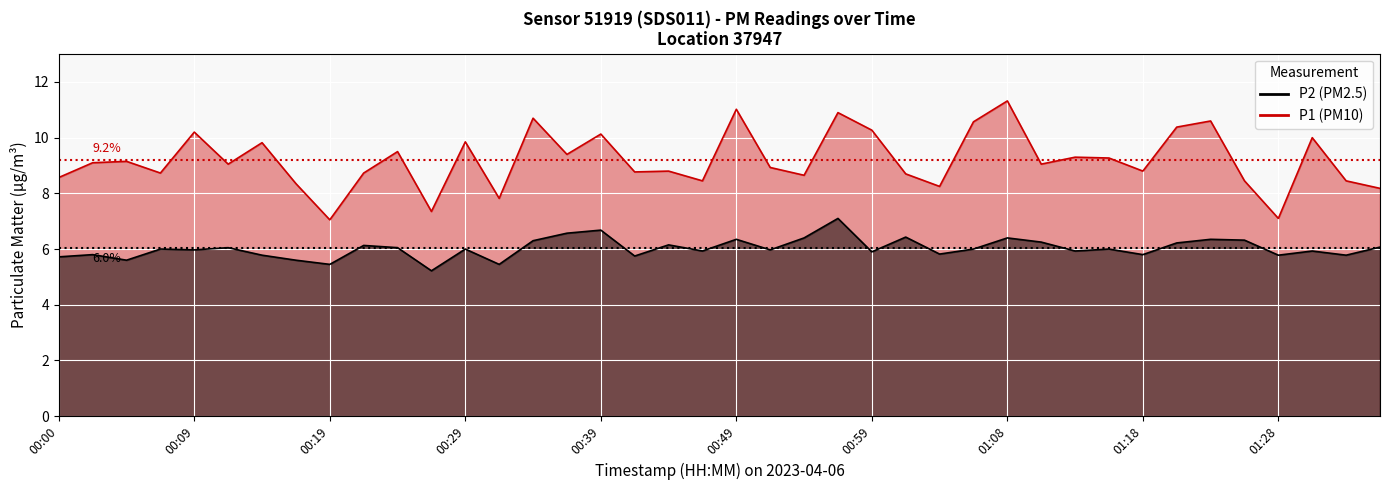

True or false: P2 and P1 cross at least once.

False